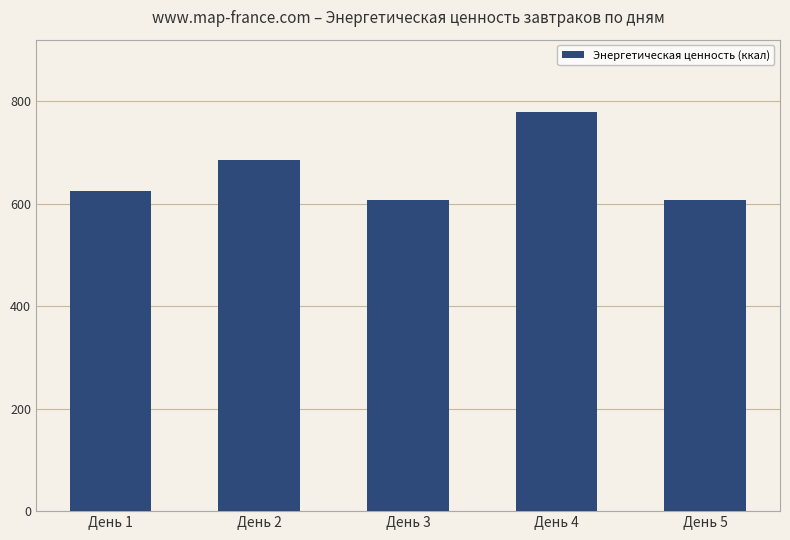

The chart shows a value of 405.3 at День 4. True or false?

False